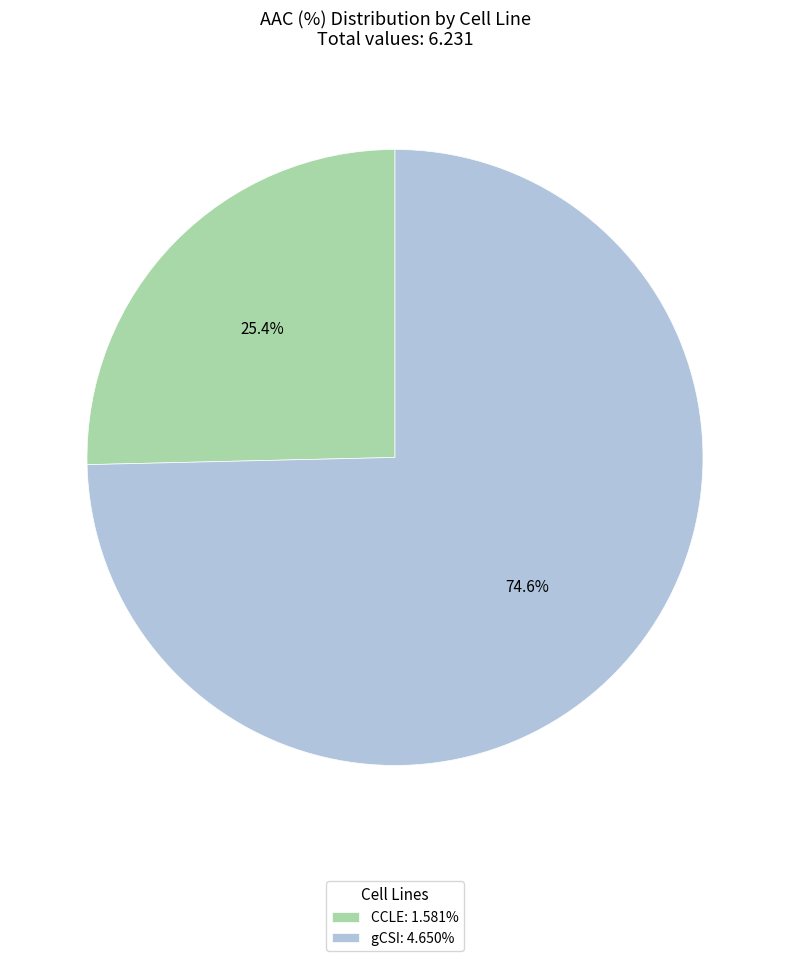

To the nearest percent, what percentage of the pie is gCSI?

75%